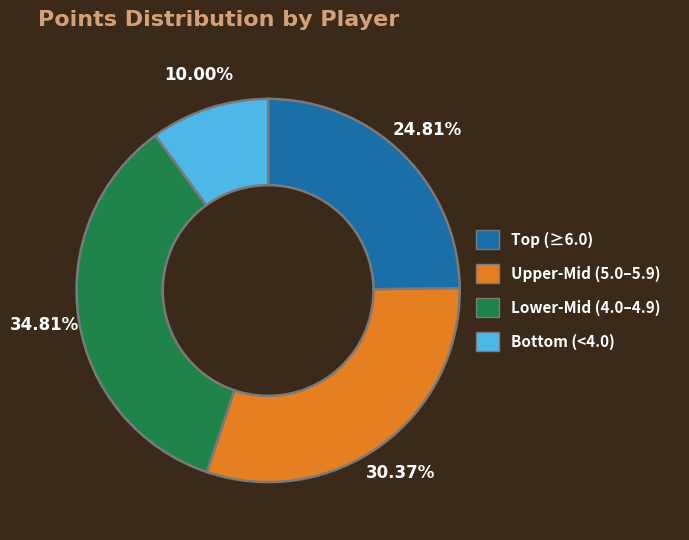

Count the number of slices in the pie.

4